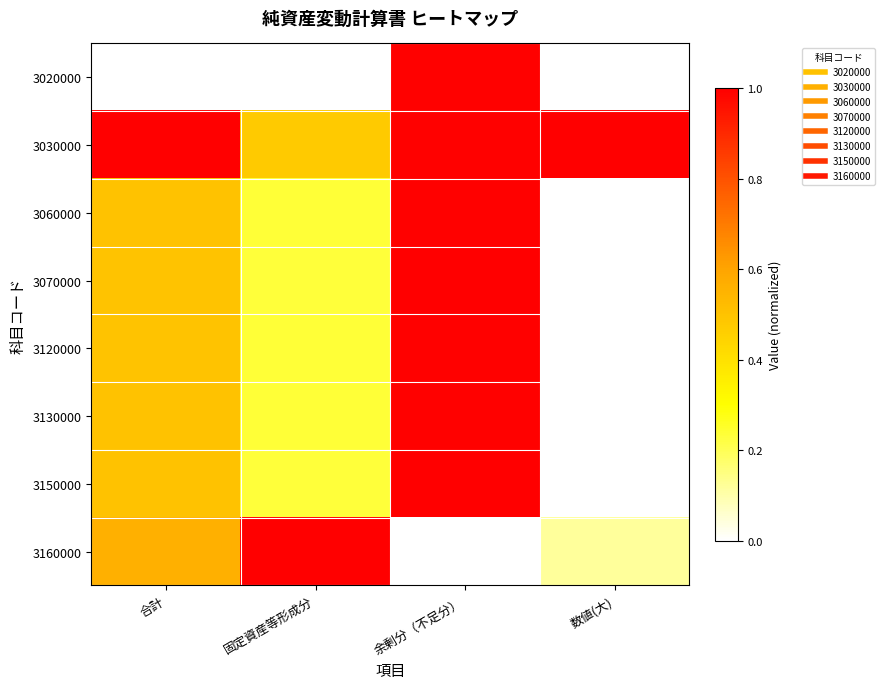

How many data points does each series have?

4